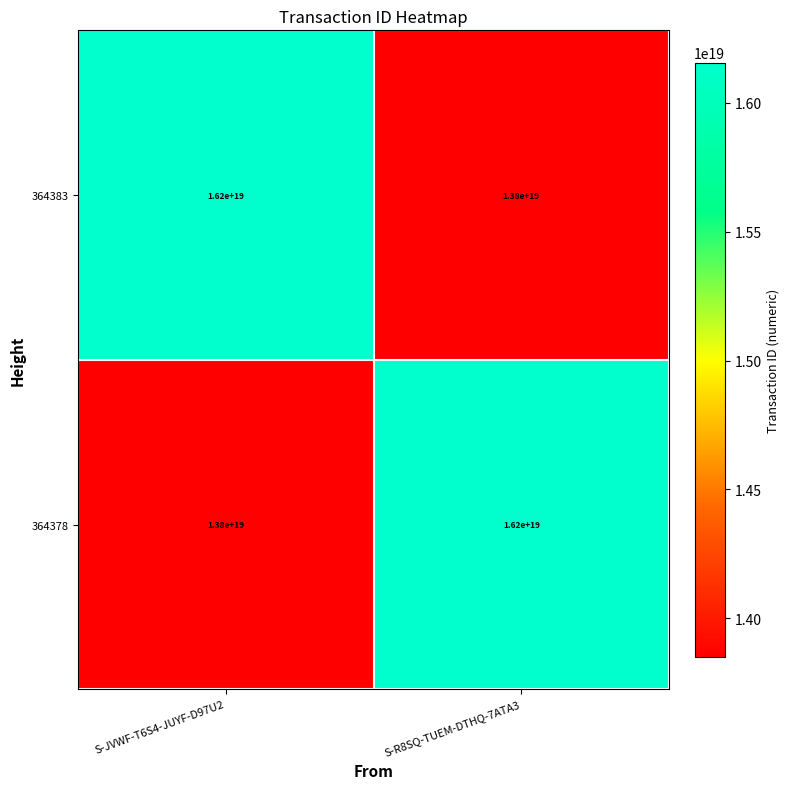

Count the number of data series in this chart.

2